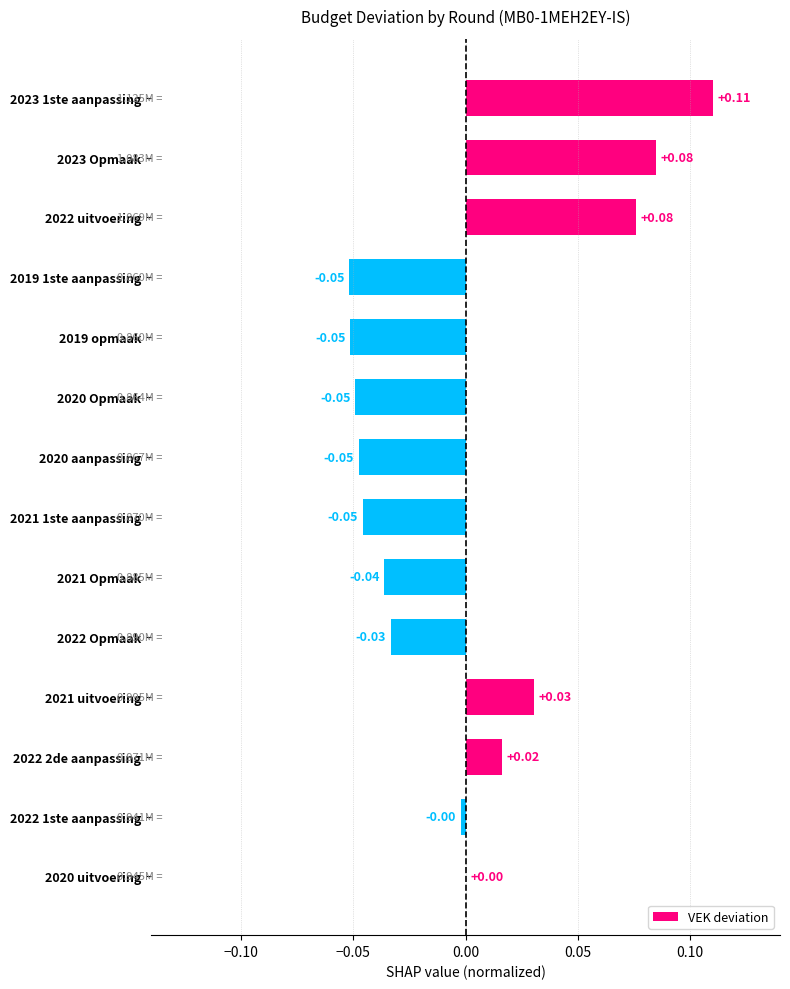

Which has a higher value, 2019 opmaak or 2022 Opmaak?

2022 Opmaak